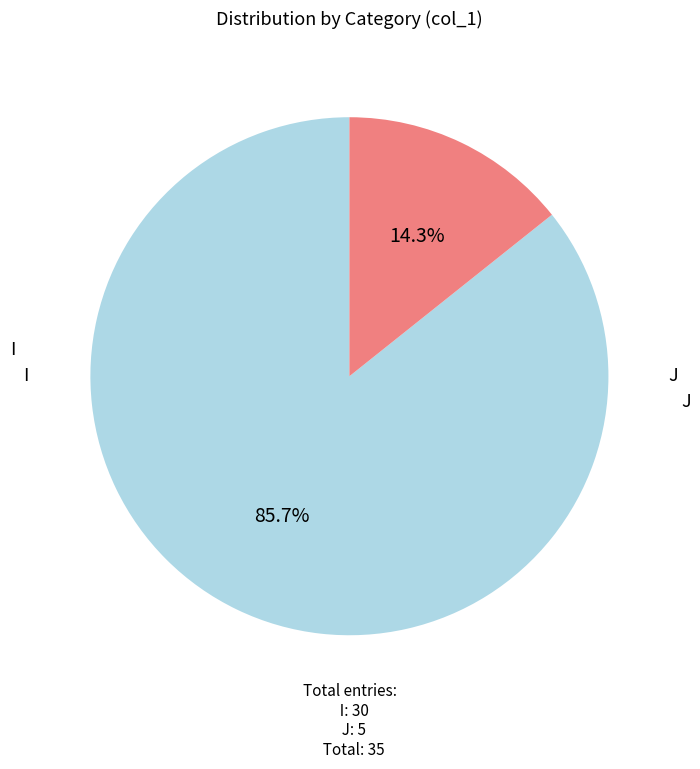

Is there a majority slice in this chart?

Yes